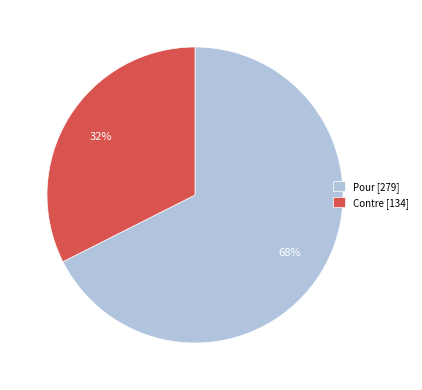

Is the sum of Contre [134] and Pour [279] greater than half?

Yes